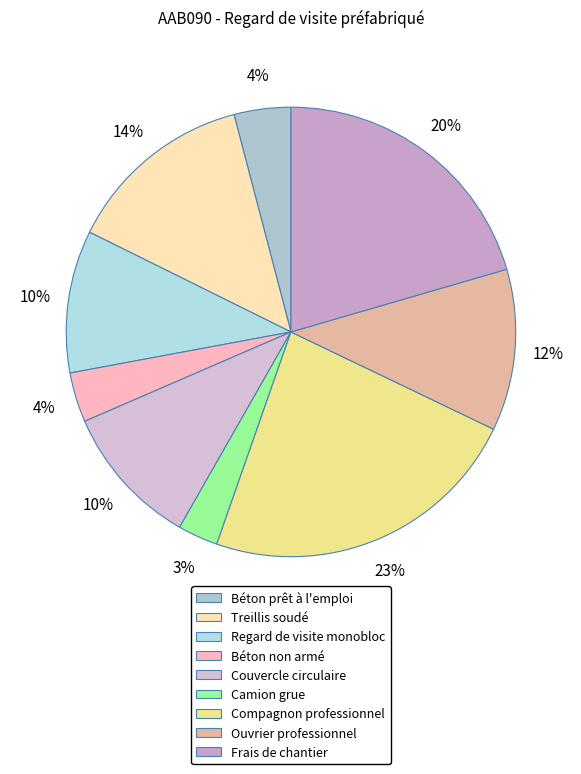

Which slice is the smallest?

Camion grue